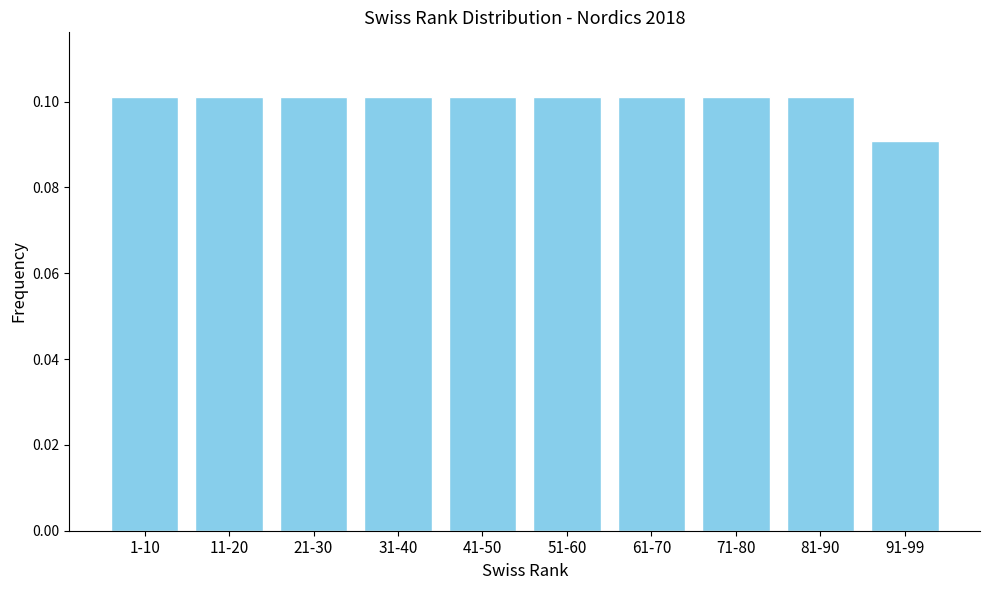

Which category has the lowest value across all series?

91-99